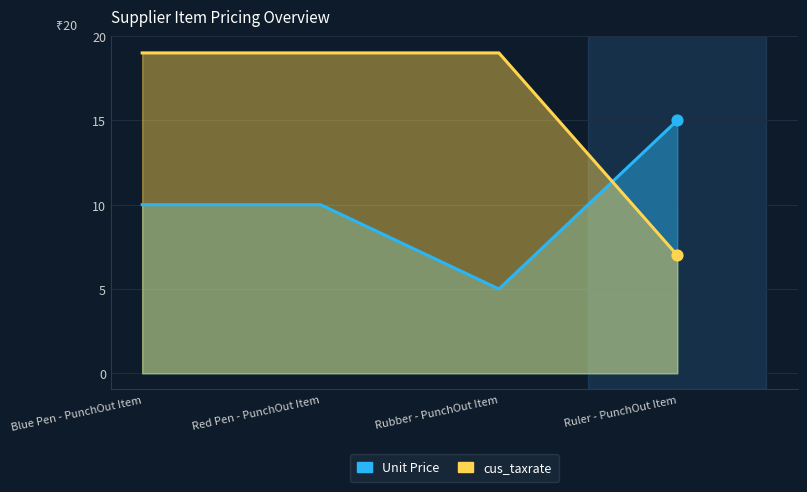

What are all the series names shown in the legend?

Unit Price, cus_taxrate